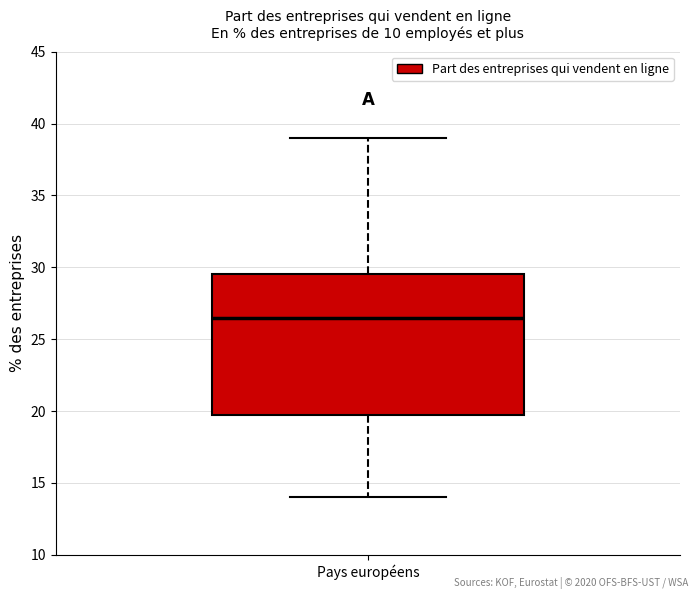

Where does the median line of the box for Pays européens sit on the y-axis? The values are not printed on the chart, so give them approximately, as read against the axis.

26.5